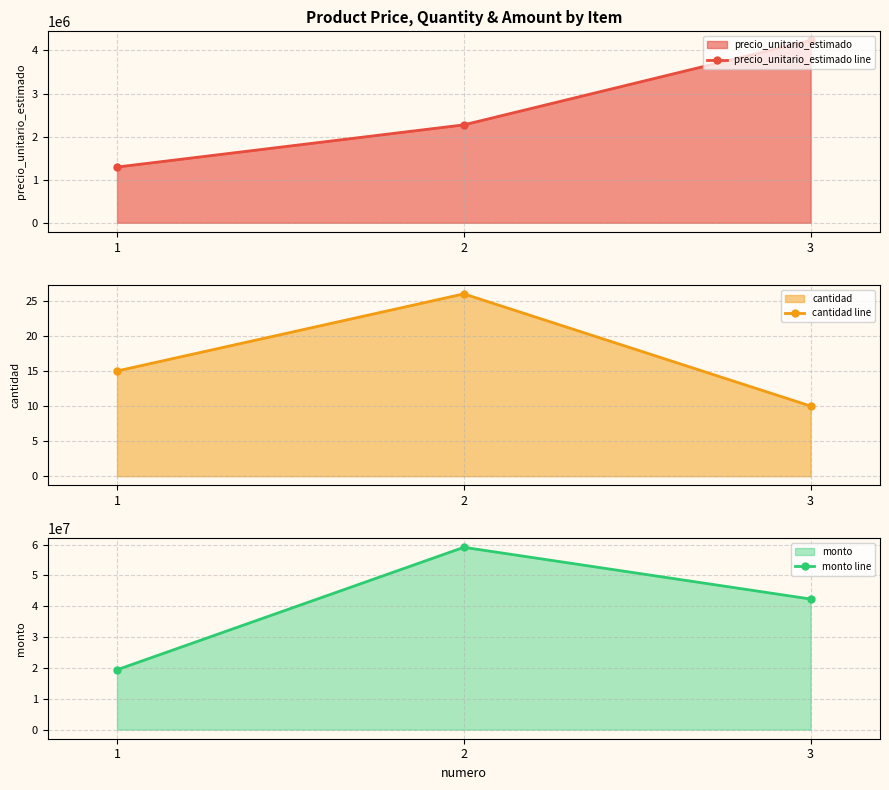

What are all the series names shown in the legend?

precio_unitario_estimado line, cantidad line, monto line